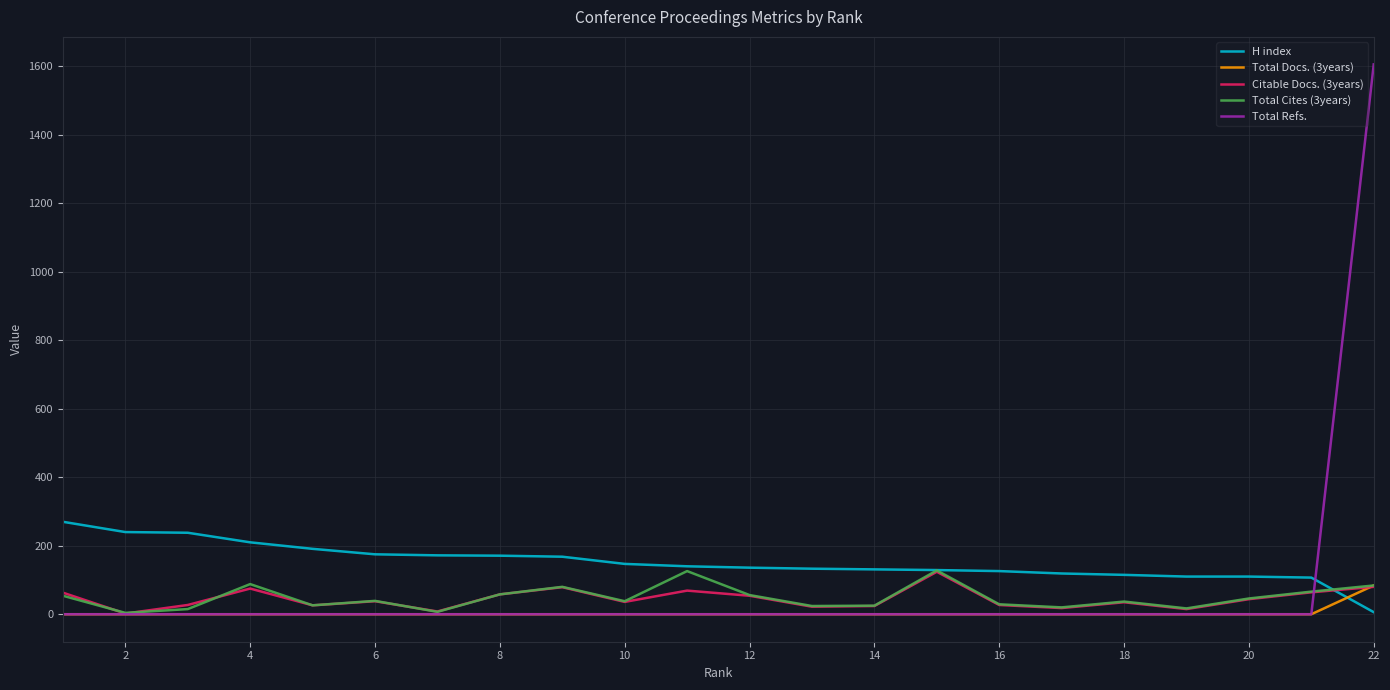

What is the difference between the maximum and minimum values in the H index series?

264